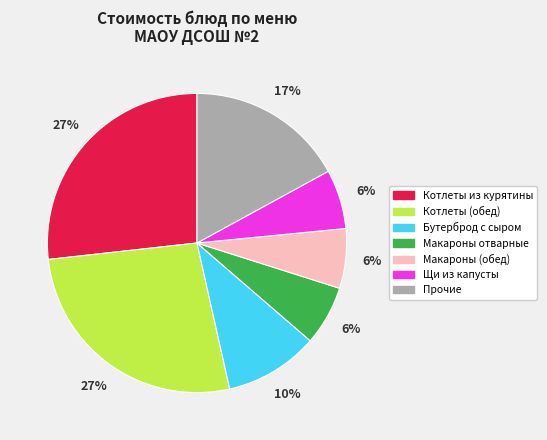

Is Котлеты из курятины the majority of the pie?

No